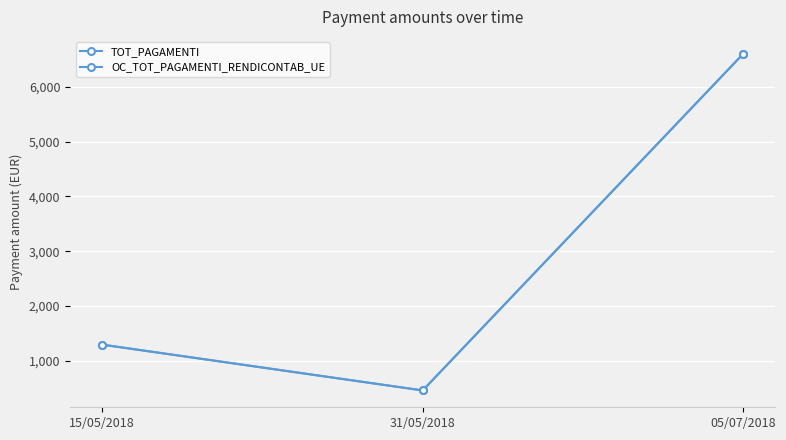

What is the sum of the TOT_PAGAMENTI values at 05/07/2018 and 15/05/2018?

7899.9